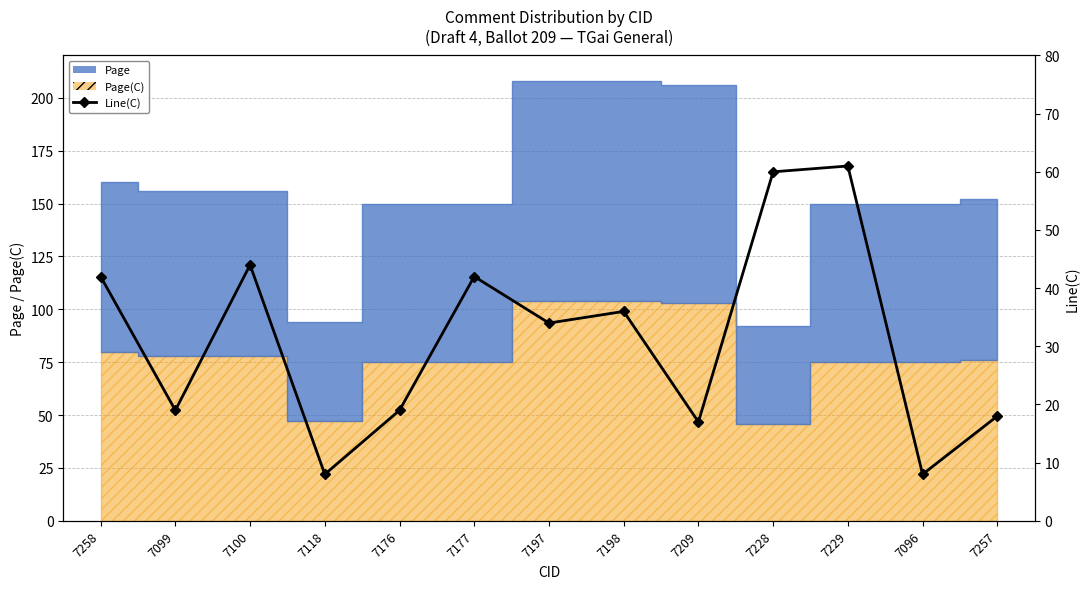

The chart shows a value of 8 at 7118. True or false?

True